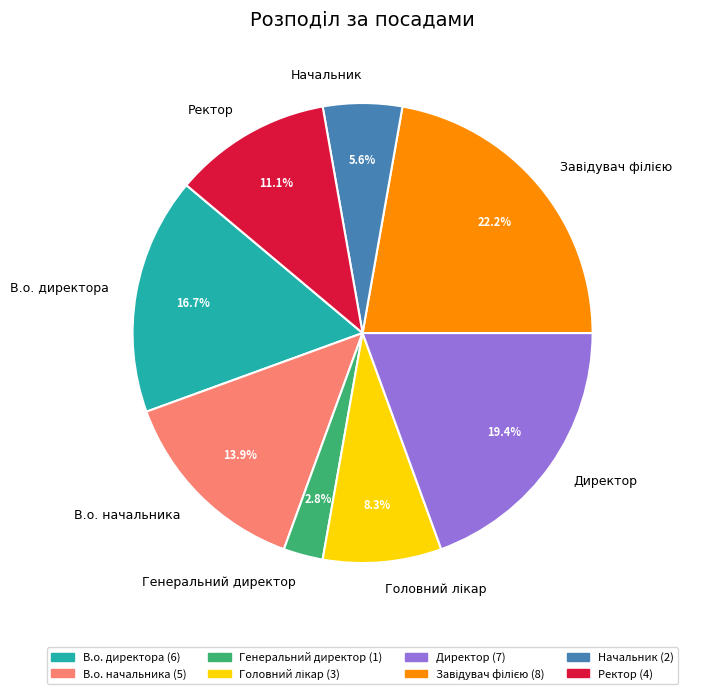

Approximately how many times larger is the value at В.о. начальника compared to Генеральний директор?

5.0